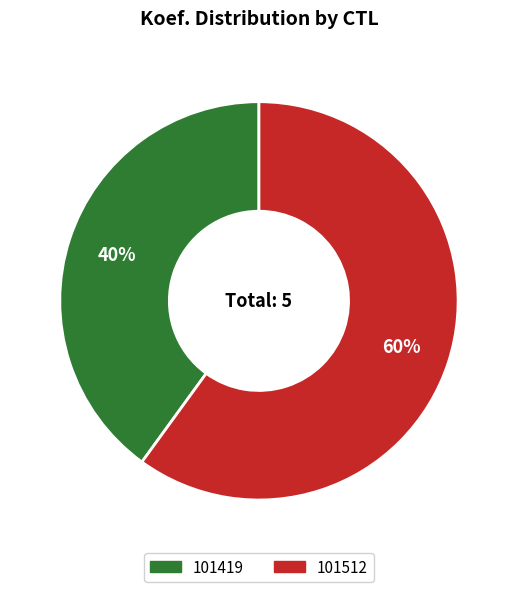

Rank the categories by value from highest to lowest.

101512, 101419